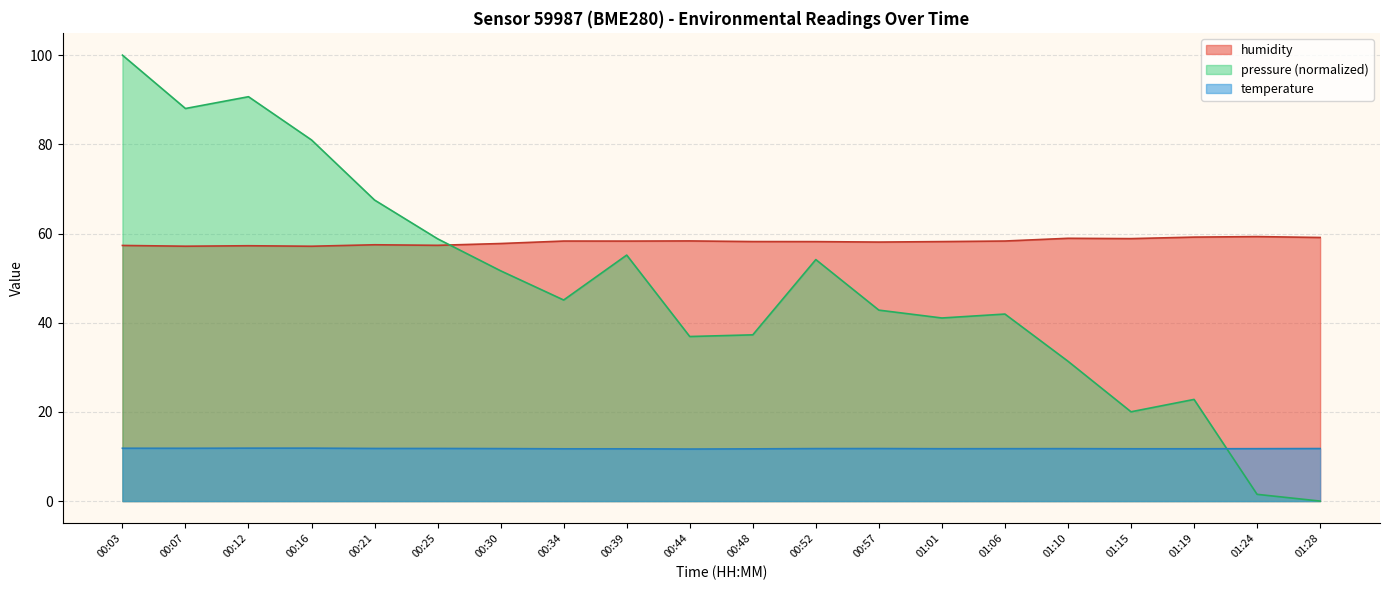

Which series has the widest spread of values?

pressure (normalized)